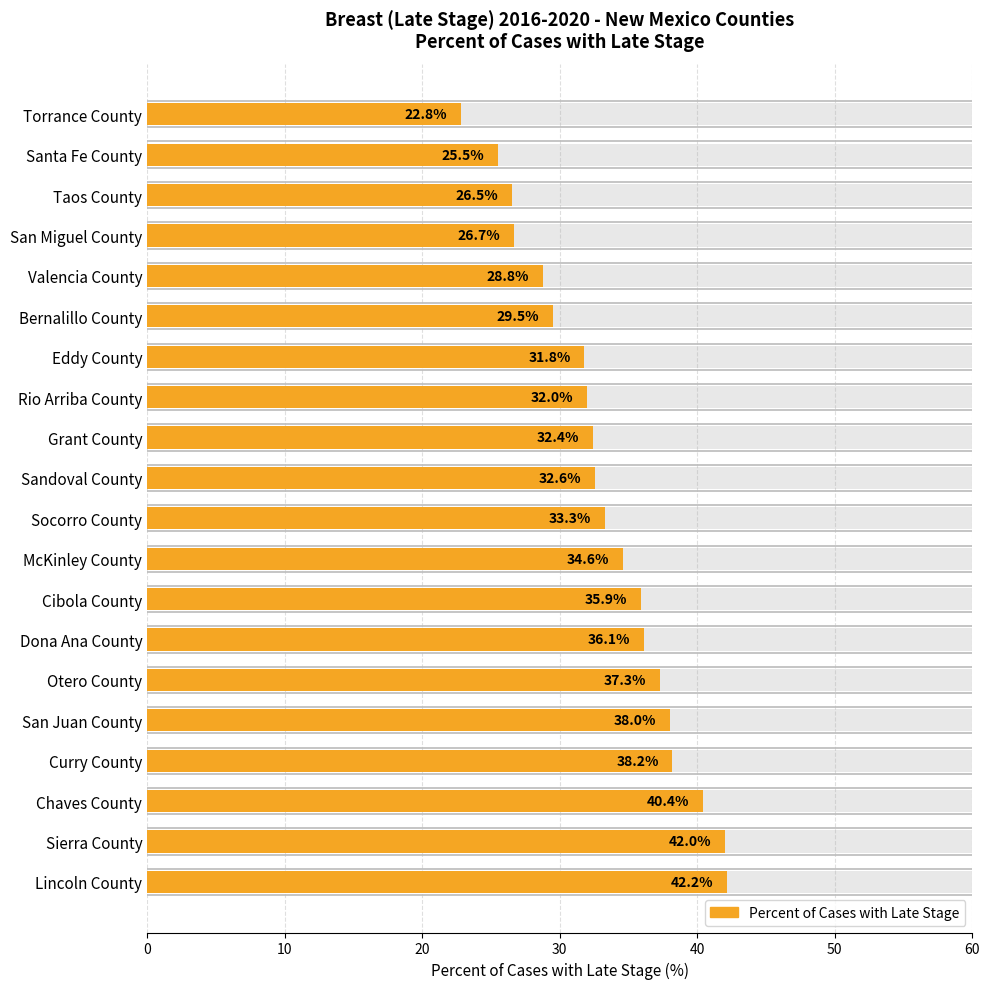

Read the value at Lincoln County.

42.2